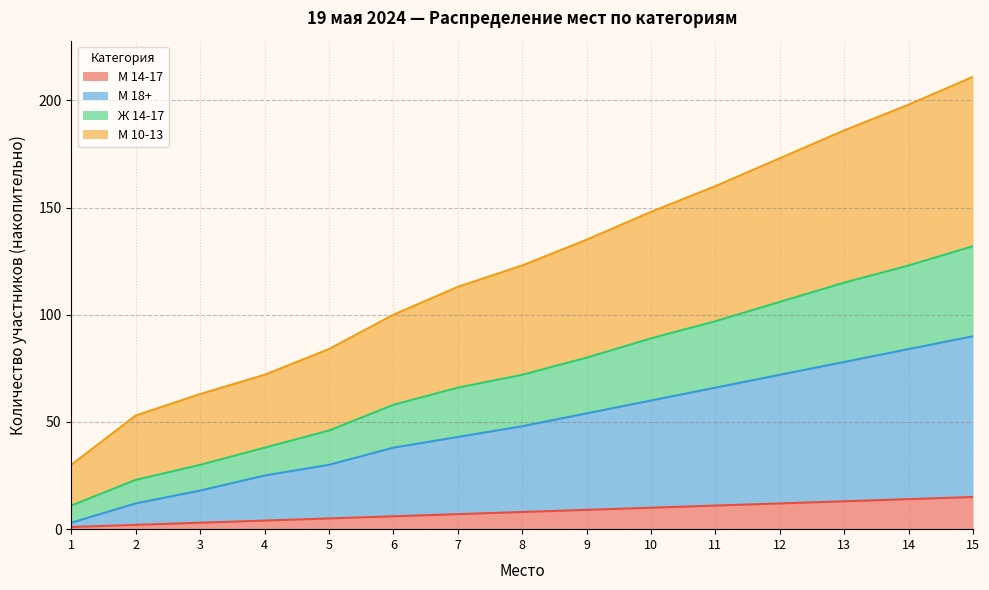

List the series in order of their overall mean, highest first.

М 10-13, Ж 14-17, М 18+, М 14-17